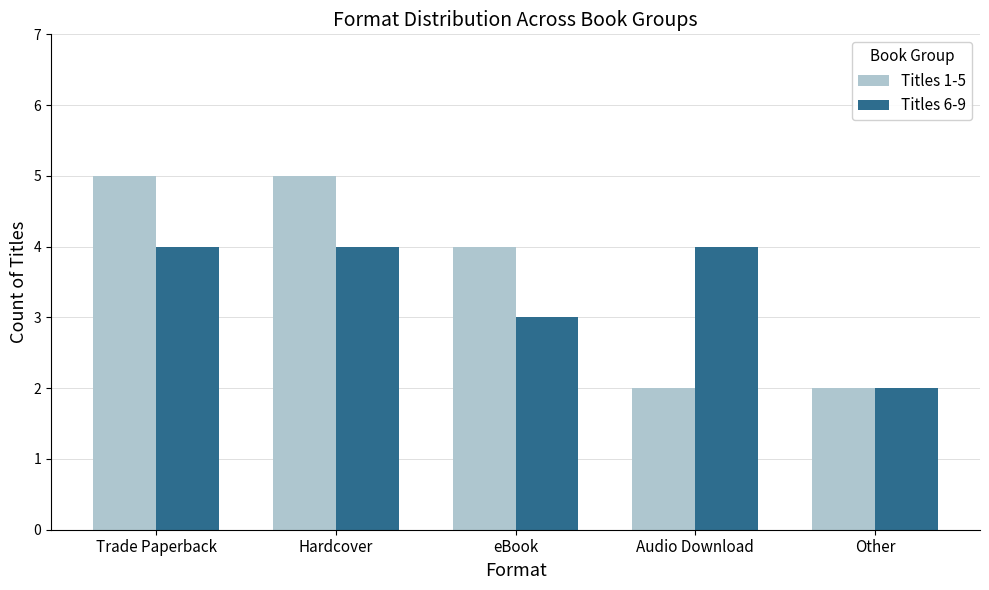

What is the average value of the Titles 6-9 series?

3